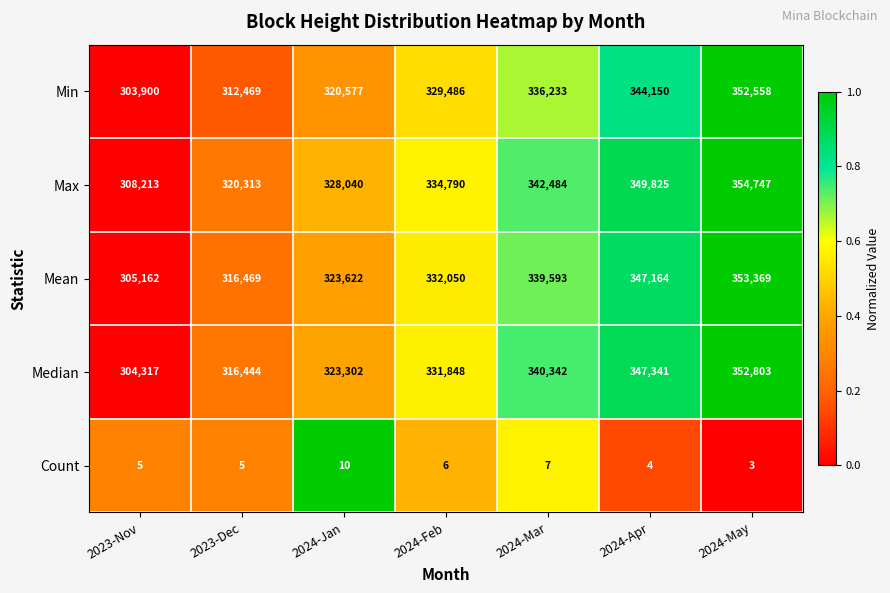

Is it true that Max equals 607903 at 2024-Mar?

False